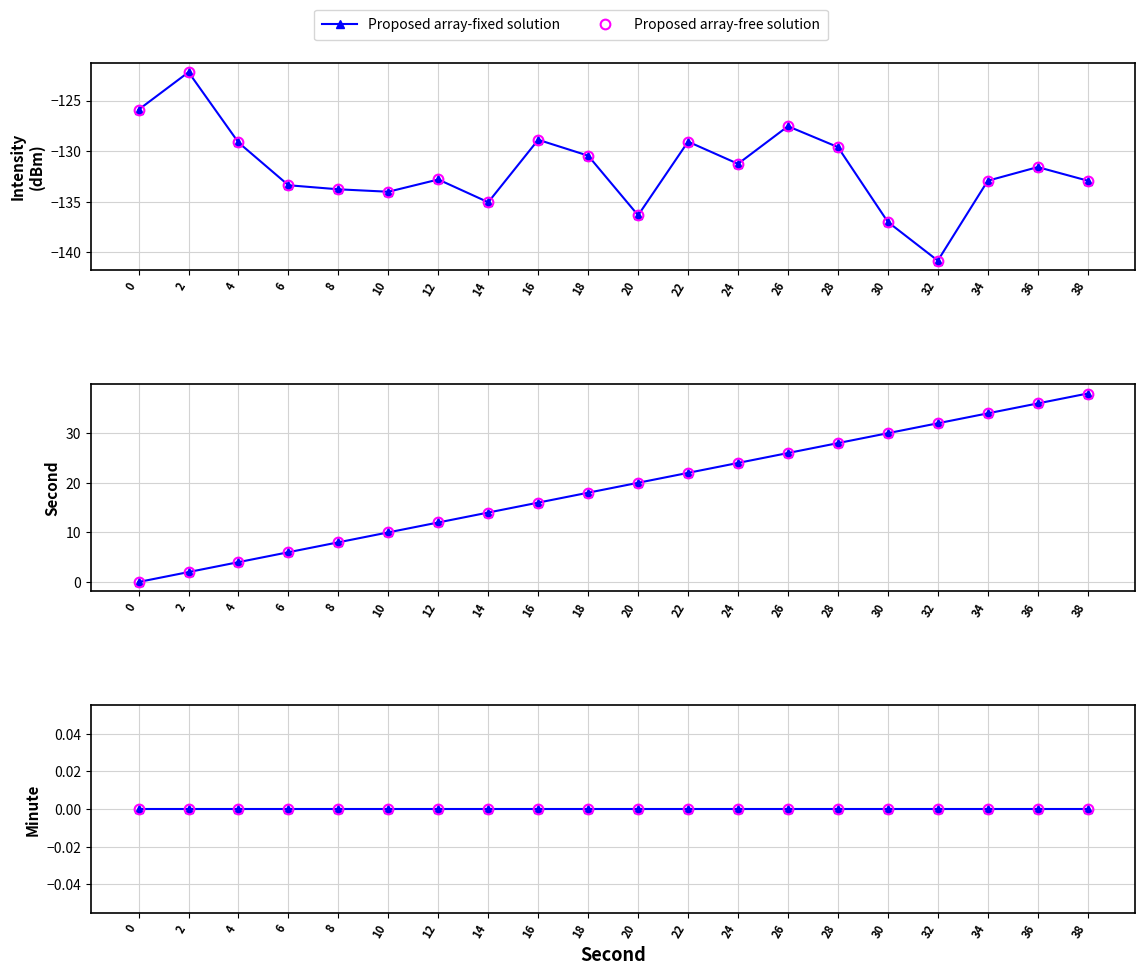

What is the greatest value displayed?

38.0